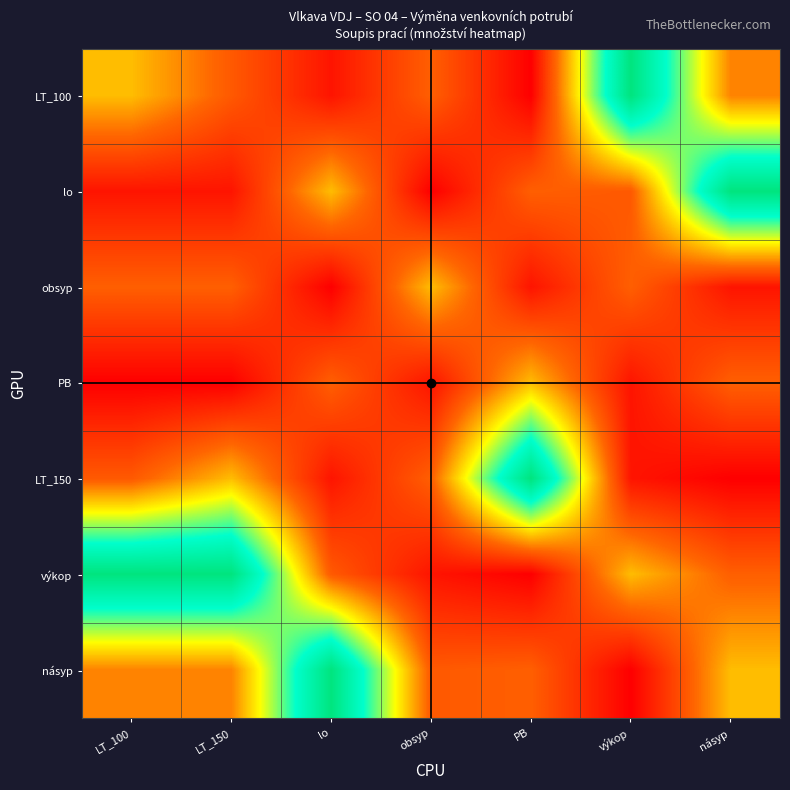

Reading left to right, transcribe all the data shown in this chart.

LT_100: LT_100=50.0	LT_150=28.3	lo=7.2	obsyp=30.1	PB=0.8	výkop=126.0	násyp=38.1
lo: LT_100=7.2	LT_150=7.2	lo=50.0	obsyp=0.8	PB=30.1	výkop=28.3	násyp=126.0
obsyp: LT_100=30.1	LT_150=30.1	lo=0.8	obsyp=50.0	PB=7.2	výkop=30.1	násyp=7.2
PB: LT_100=0.8	LT_150=0.8	lo=30.1	obsyp=7.2	PB=50.0	výkop=7.2	násyp=30.1
LT_150: LT_100=28.3	LT_150=50.0	lo=7.2	obsyp=30.1	PB=126.0	výkop=7.2	násyp=0.8
výkop: LT_100=126.0	LT_150=126.0	lo=28.3	obsyp=7.2	PB=0.8	výkop=50.0	násyp=30.1
násyp: LT_100=38.1	LT_150=38.1	lo=126.0	obsyp=28.3	PB=30.1	výkop=0.8	násyp=50.0